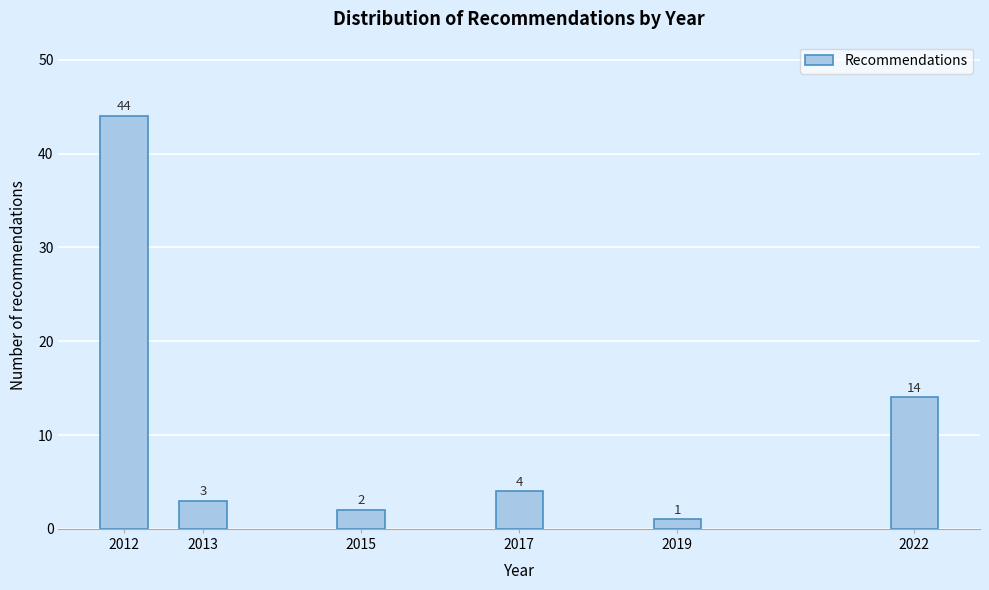

Reading left to right, extract all data points from this chart.

2012=44	2013=3	2015=2	2017=4	2019=1	2022=14